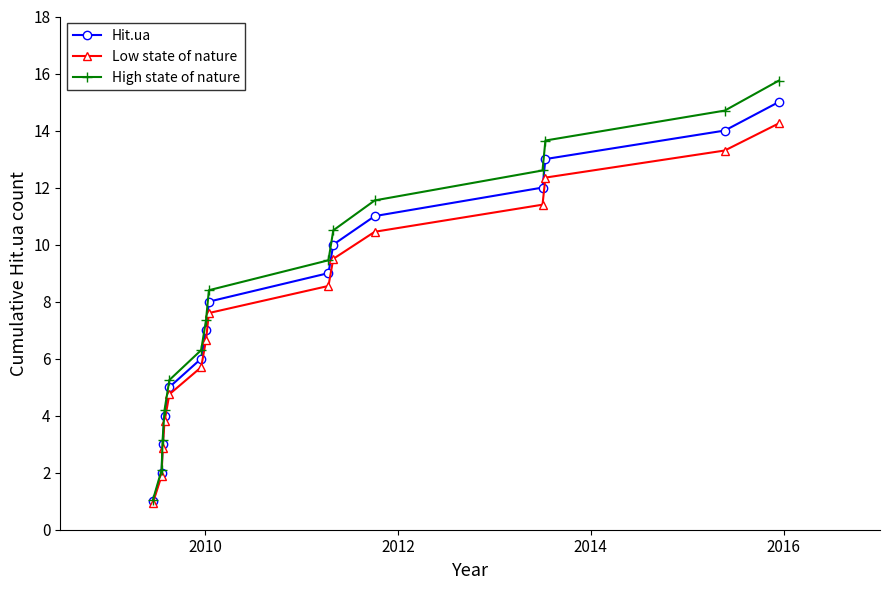

What is the maximum value for High state of nature?

15.8